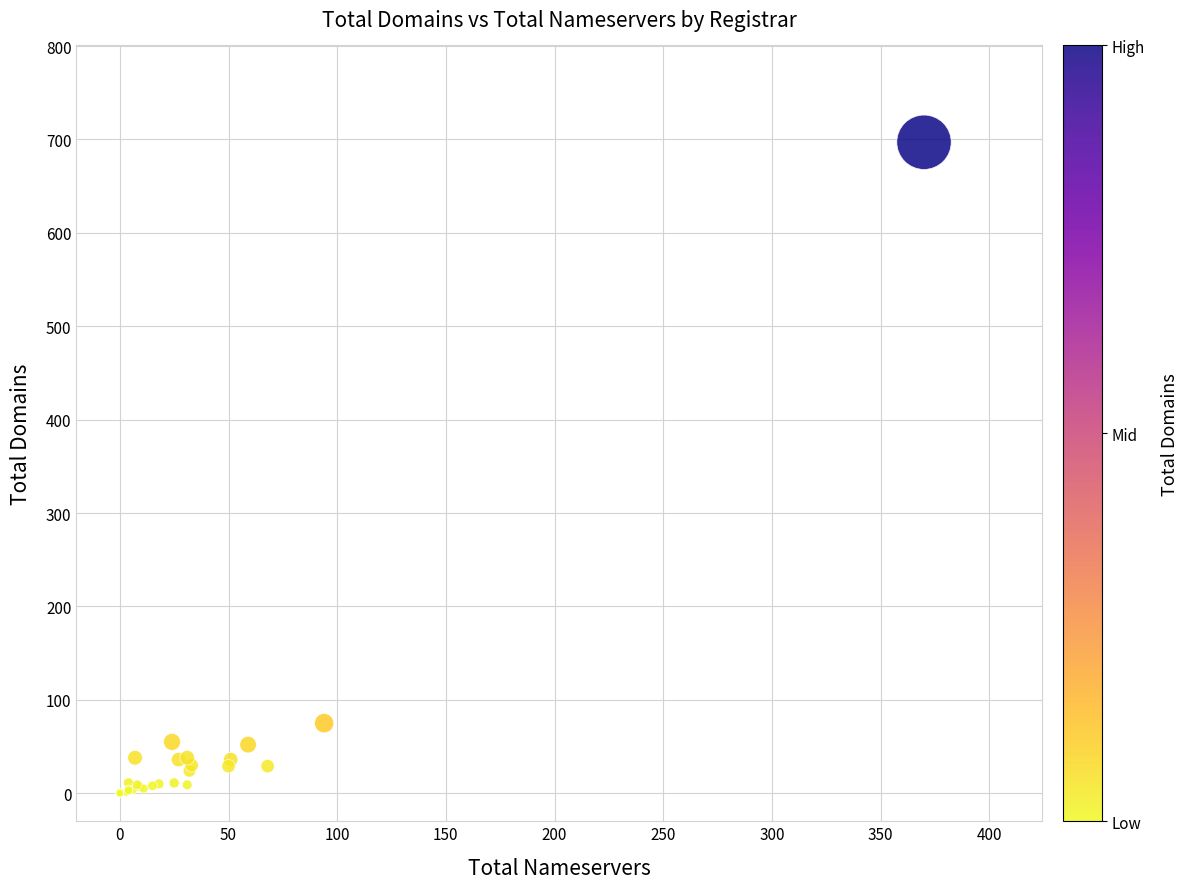

What Y value in the scatter plot is closest to 348?

75